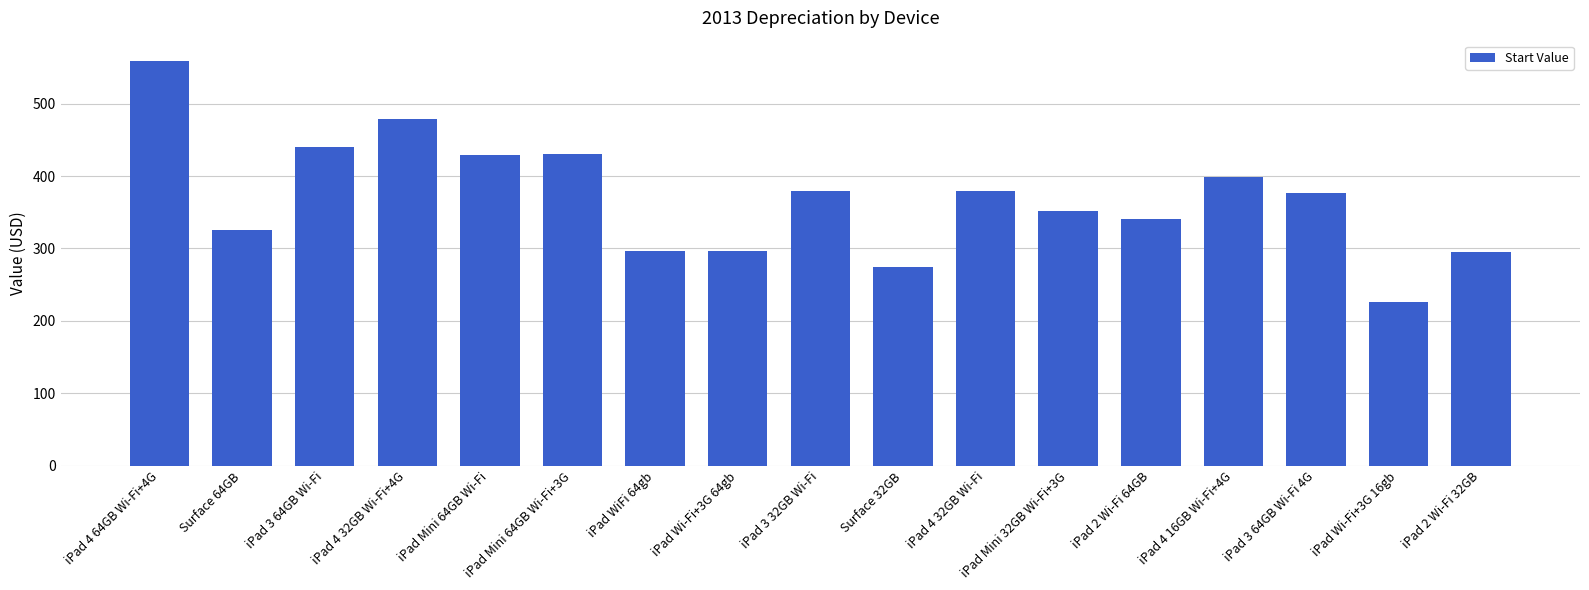

The value at iPad WiFi 64gb is 99.0. True or false?

False